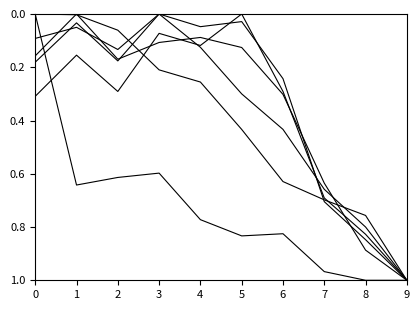

Does the chart display data point markers on the line(s)?

No